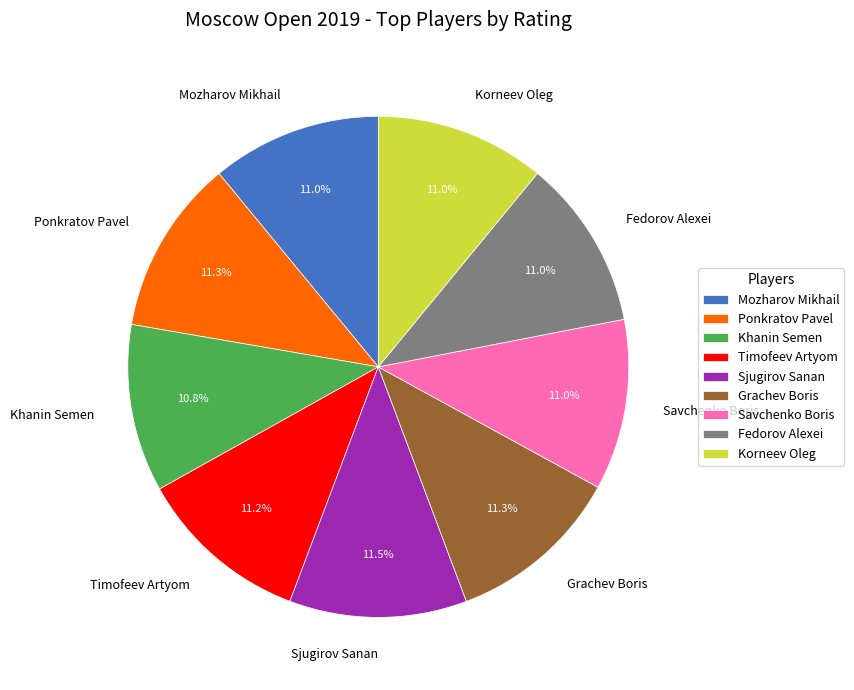

How much of the chart is everything except Sjugirov Sanan?

88.5%